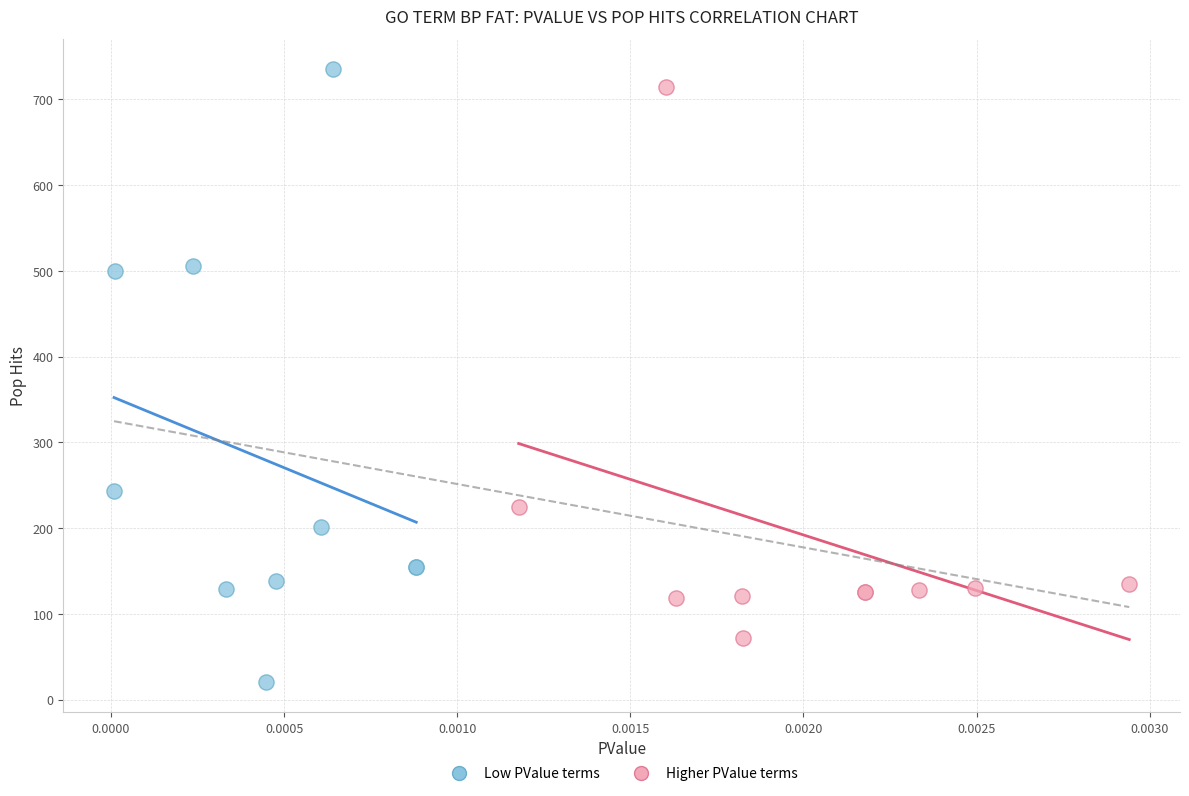

Which series has the largest Y range (max minus min)?

Low PValue terms